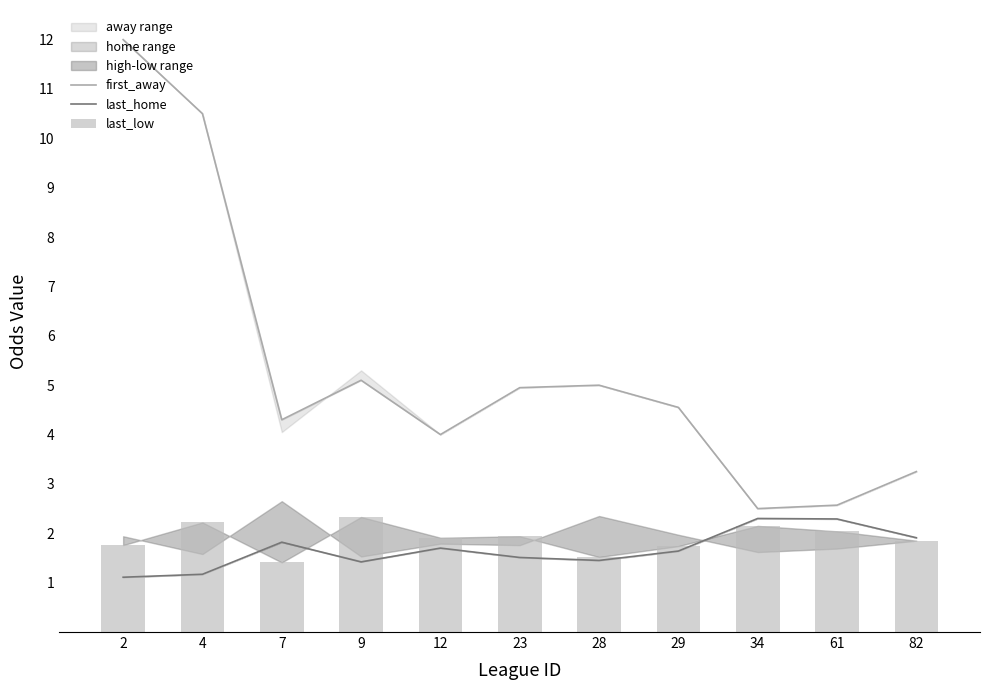

Which series has the largest total across all categories?

first_away